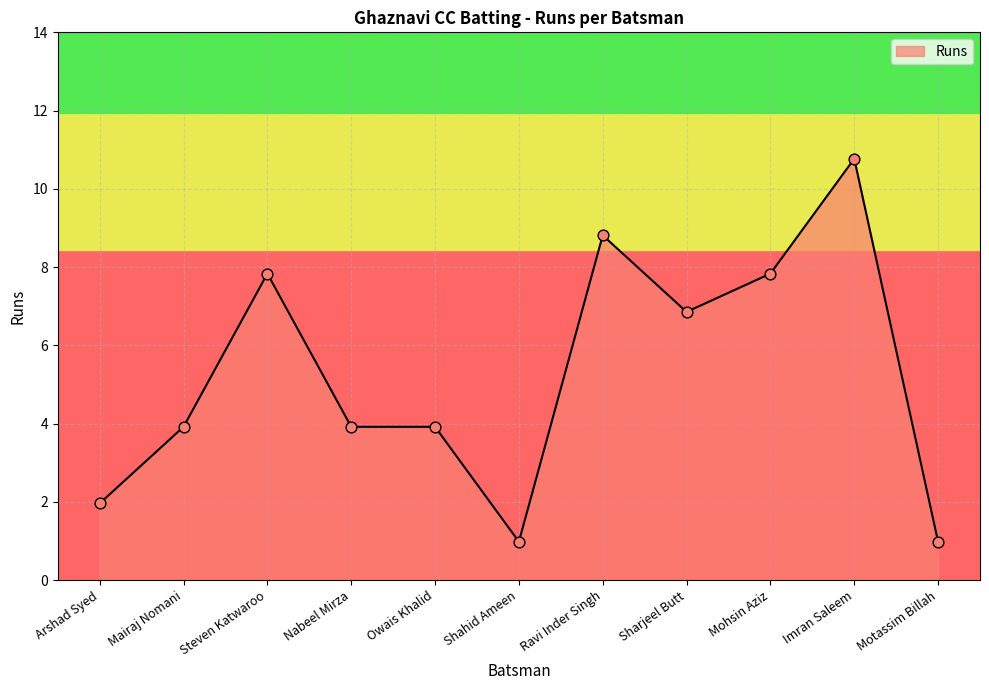

Is this an area chart (filled region under the line)?

Yes